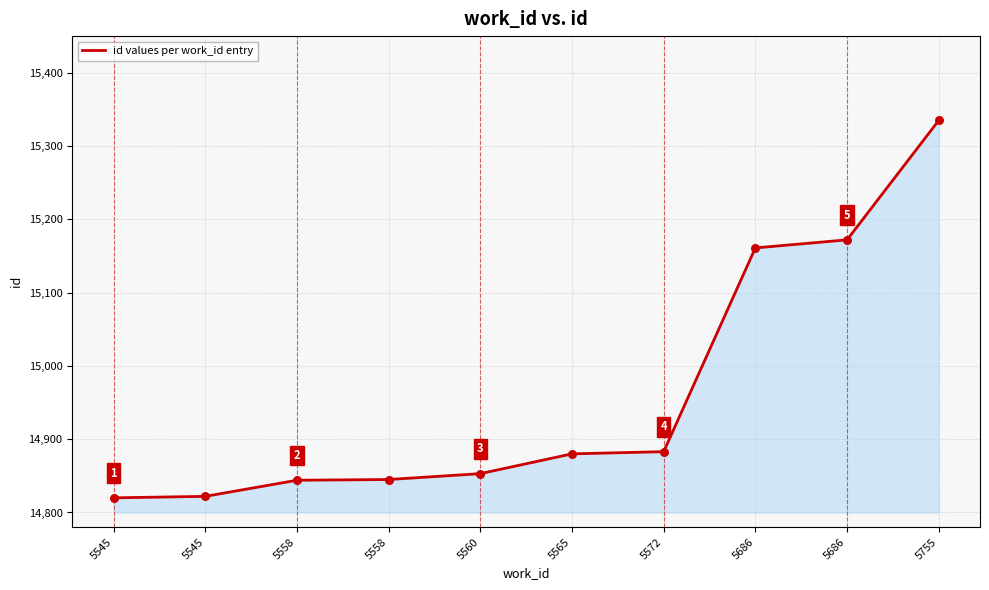

What is the change in value from 5686 to 5755?

+163